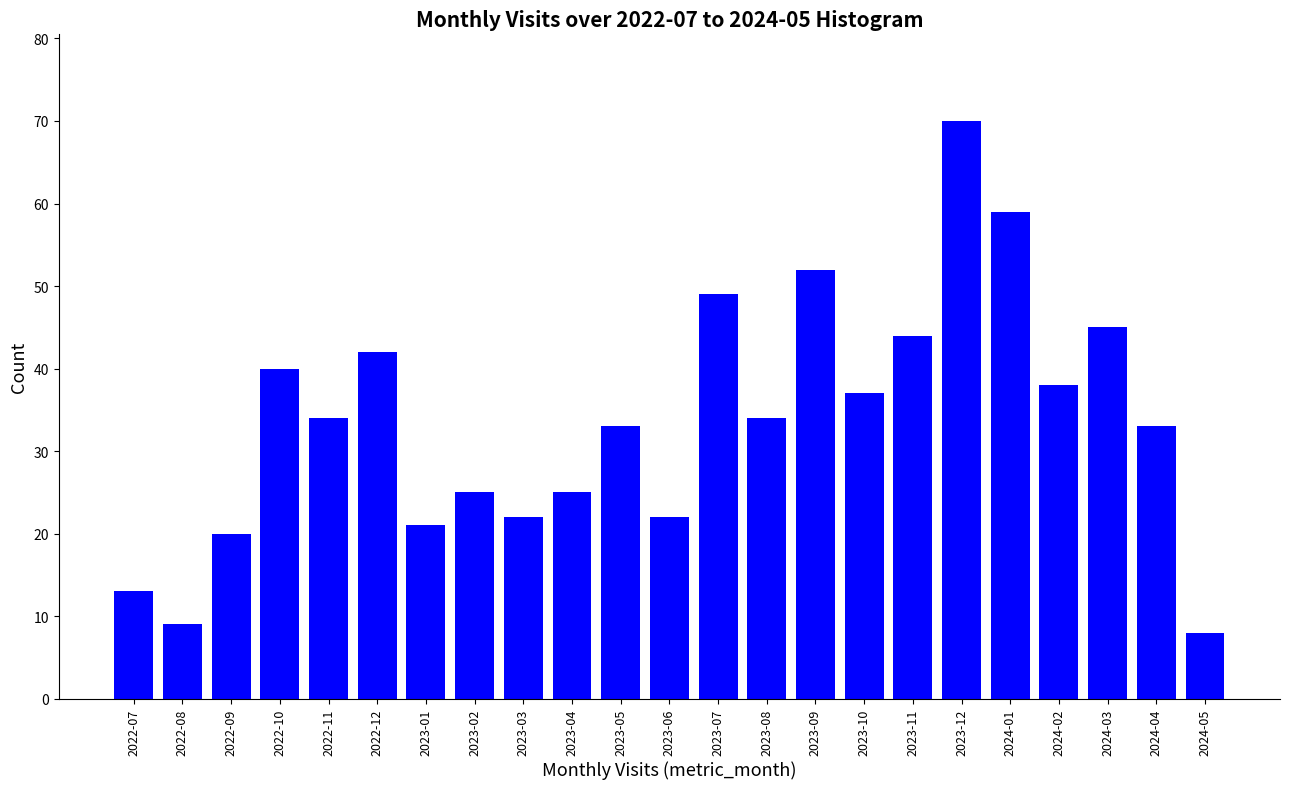

Reading left to right, list all the values displayed in this chart.

13	9	20	40	34	42	21	25	22	25	33	22	49	34	52	37	44	70	59	38	45	33	8